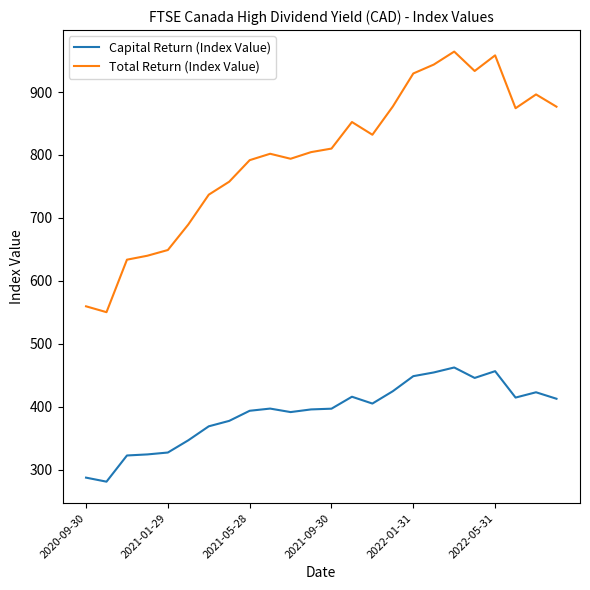

List the series in order of their overall mean, highest first.

Total Return (Index Value), Capital Return (Index Value)